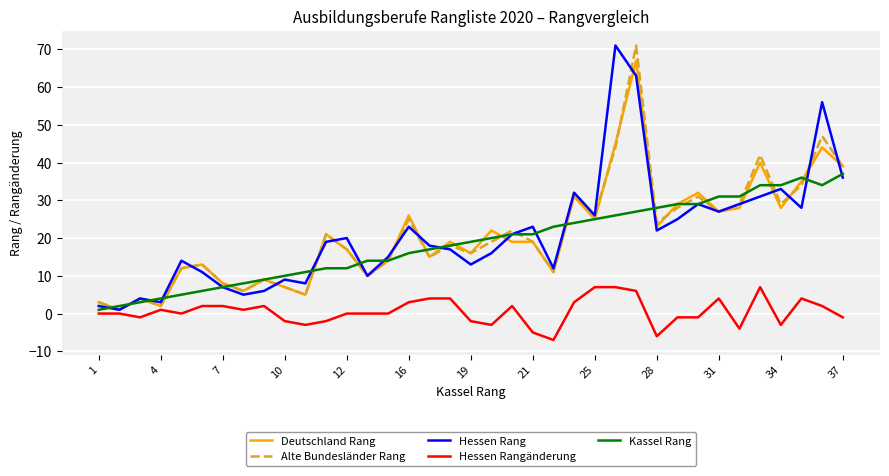

What is the highest value of the Hessen Rang series?

71